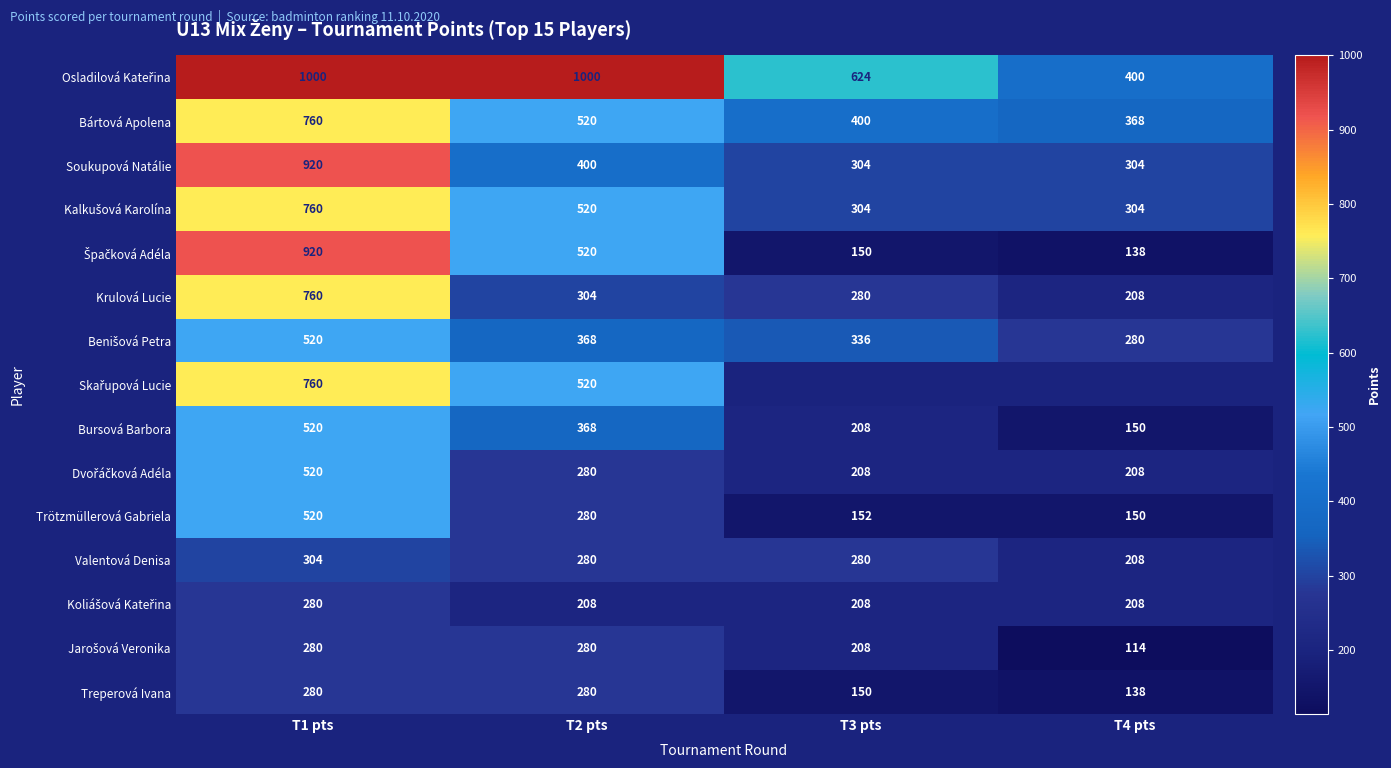

What is the spread (max minus min) of values at T3 pts?

474.0